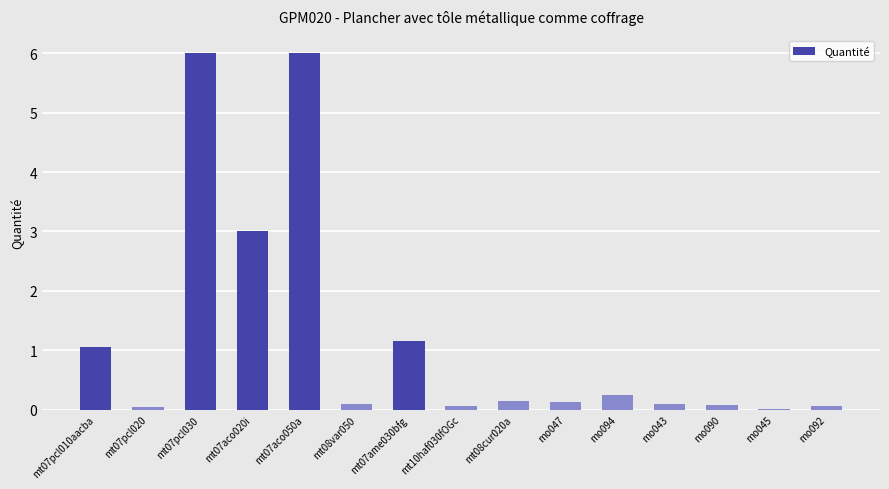

What is the sum of all values?

18.1